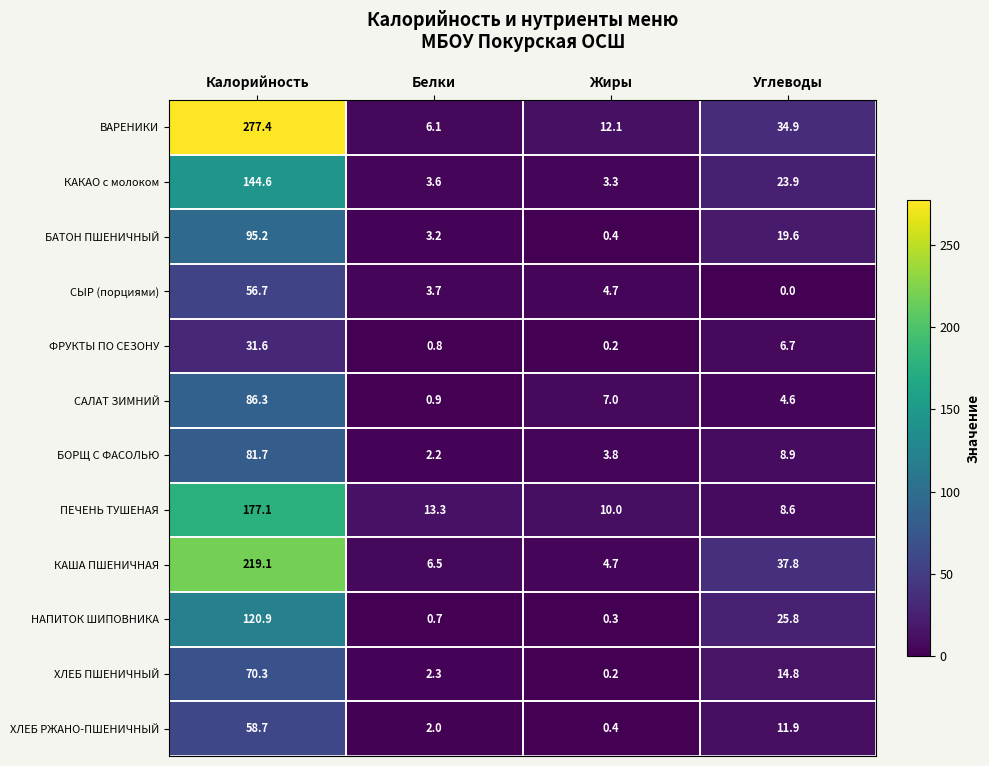

What is the sum of the ФРУКТЫ ПО СЕЗОНУ values at Калорийность and Жиры?

31.8